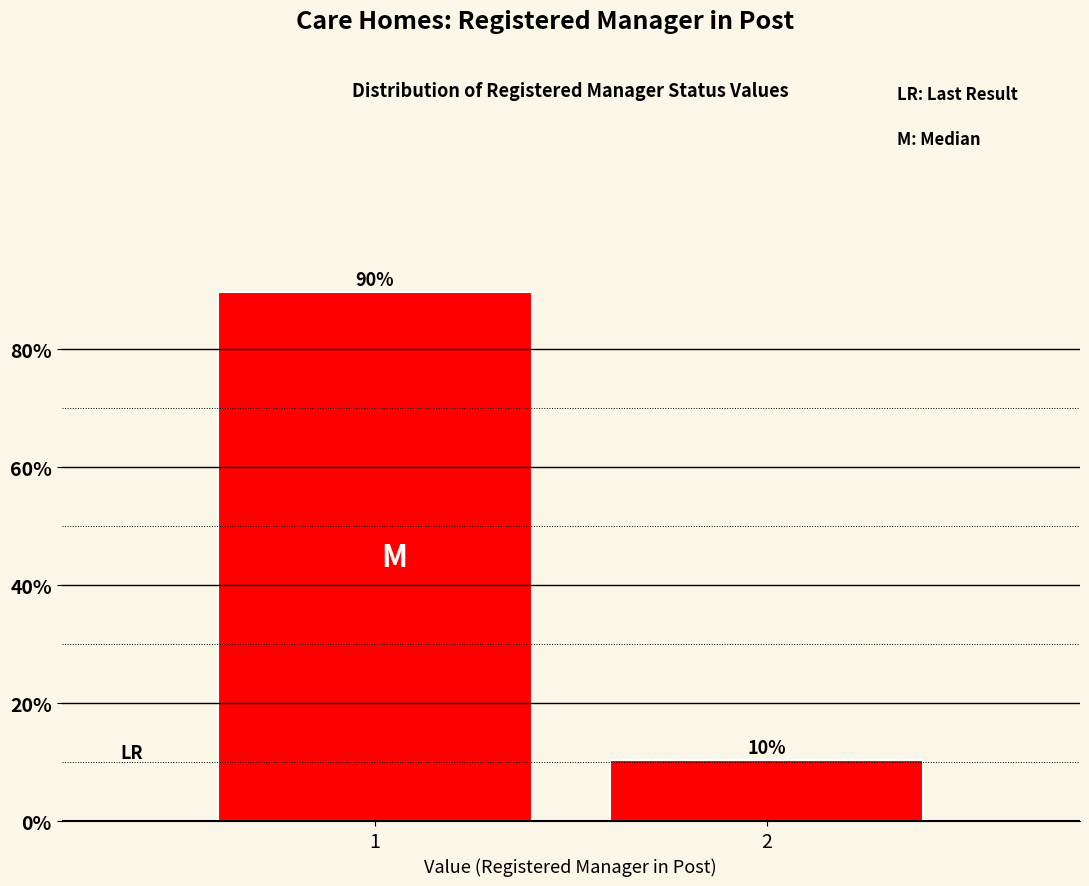

The value at 1 is 131.7. True or false?

False